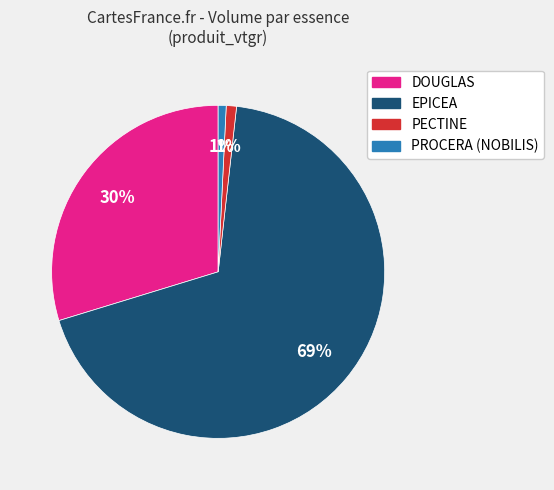

How many slices are in this pie chart?

4